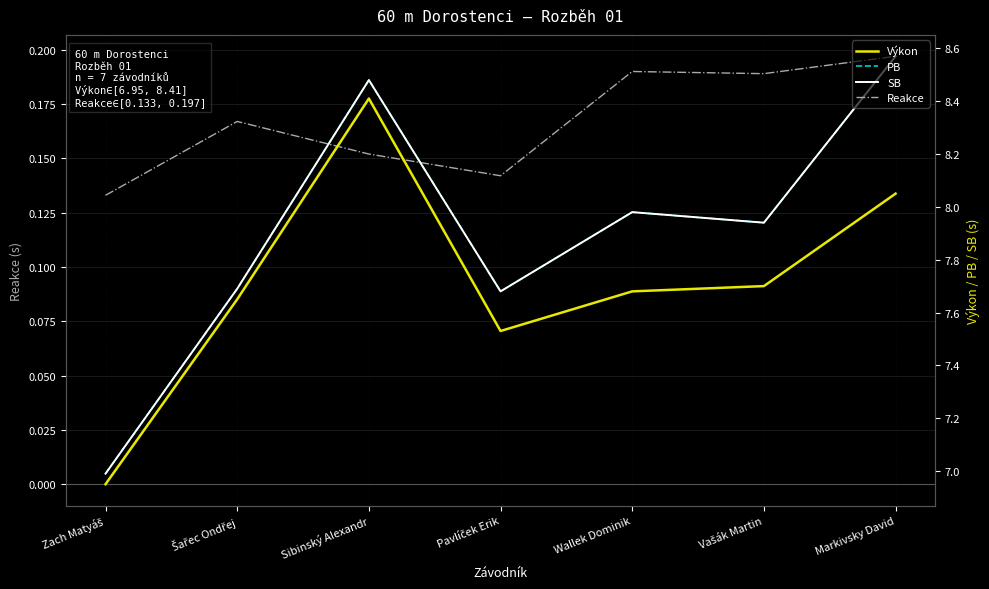

What is the difference between the second highest and minimum values in the Výkon series?

1.1